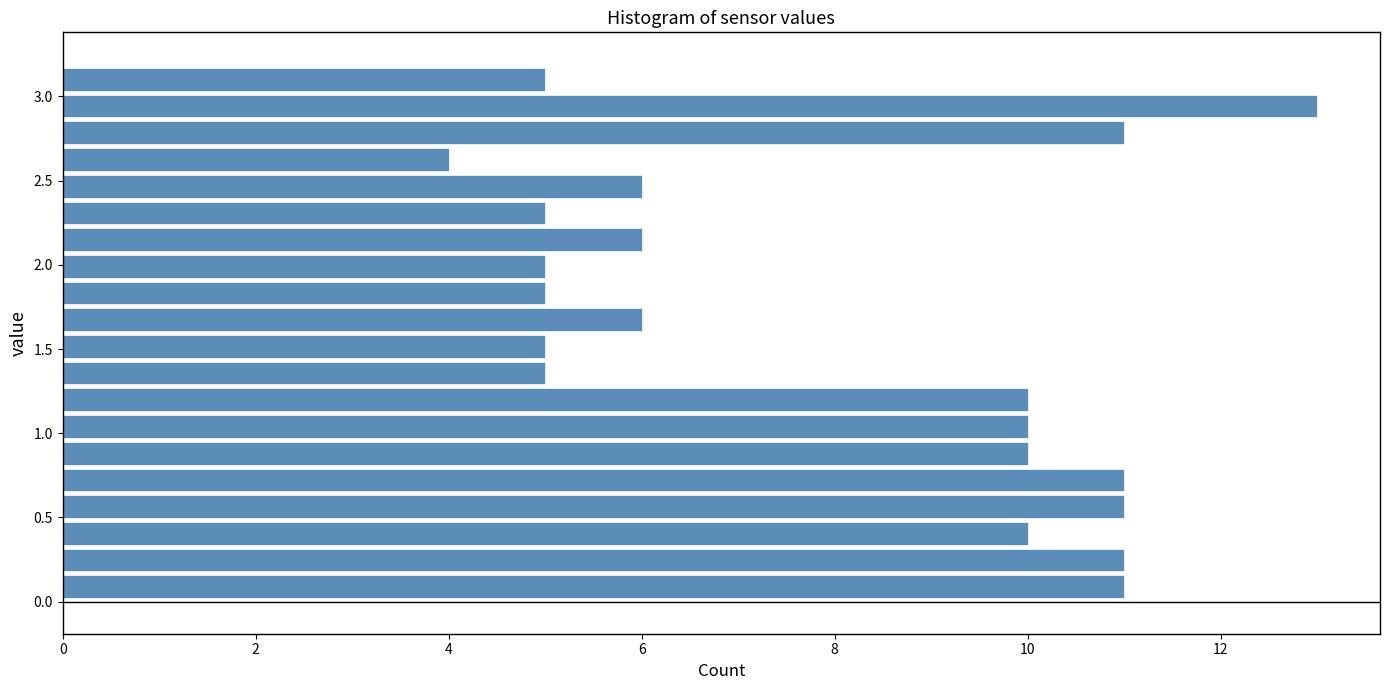

Read against the y-axis, roughly where is the centre of the longest bar?

2.95